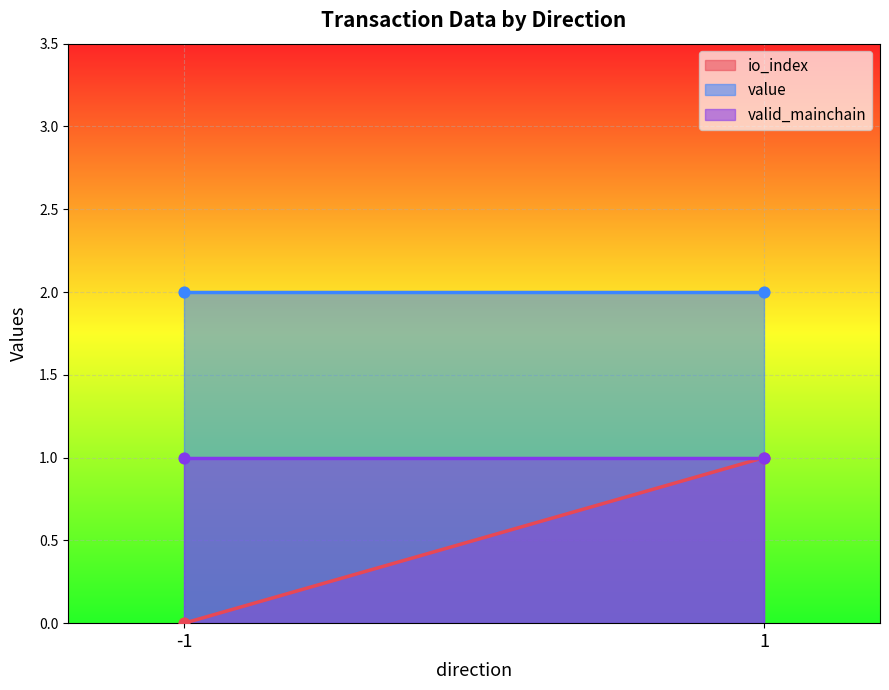

Which series has the largest Y range (max minus min)?

io_index